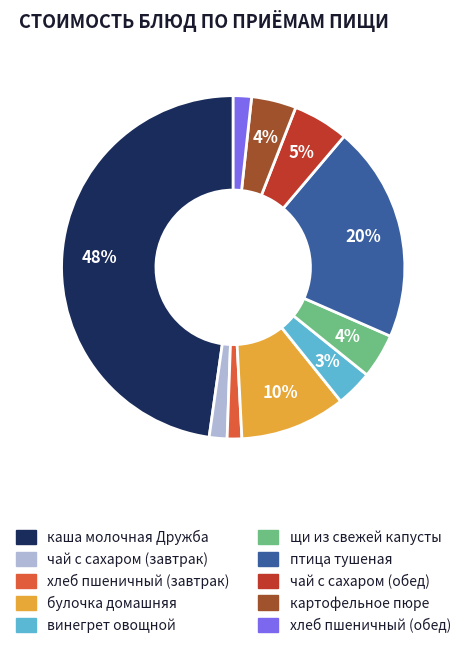

The картофельное пюре slice represents 4% of the pie. True or false?

True